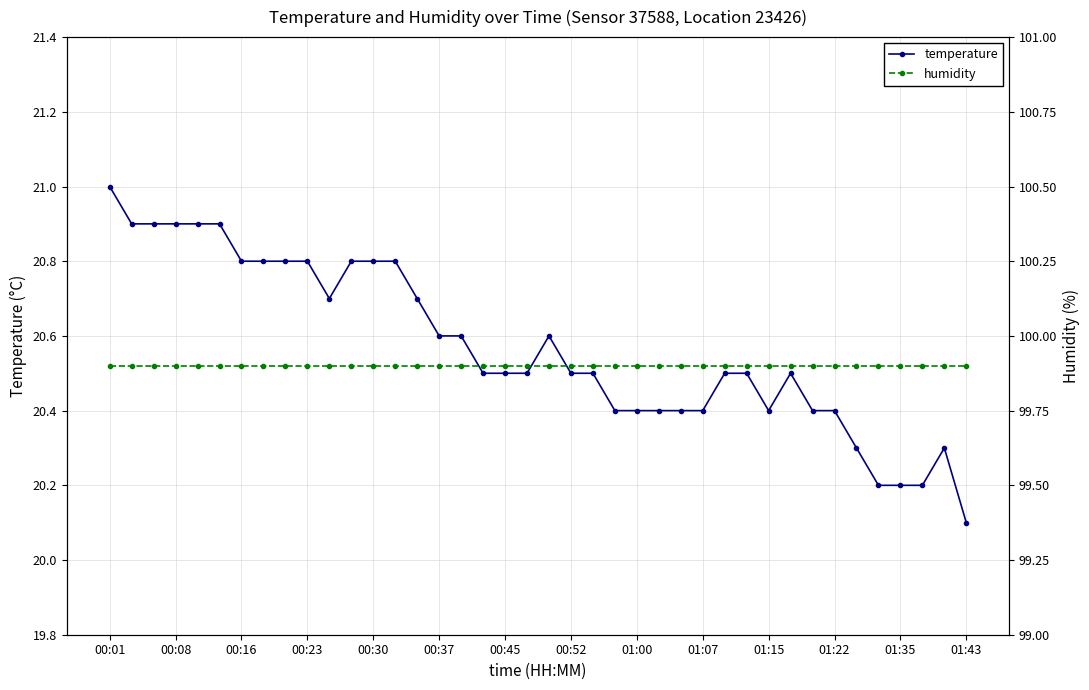

What are all the series names shown in the legend?

temperature, humidity